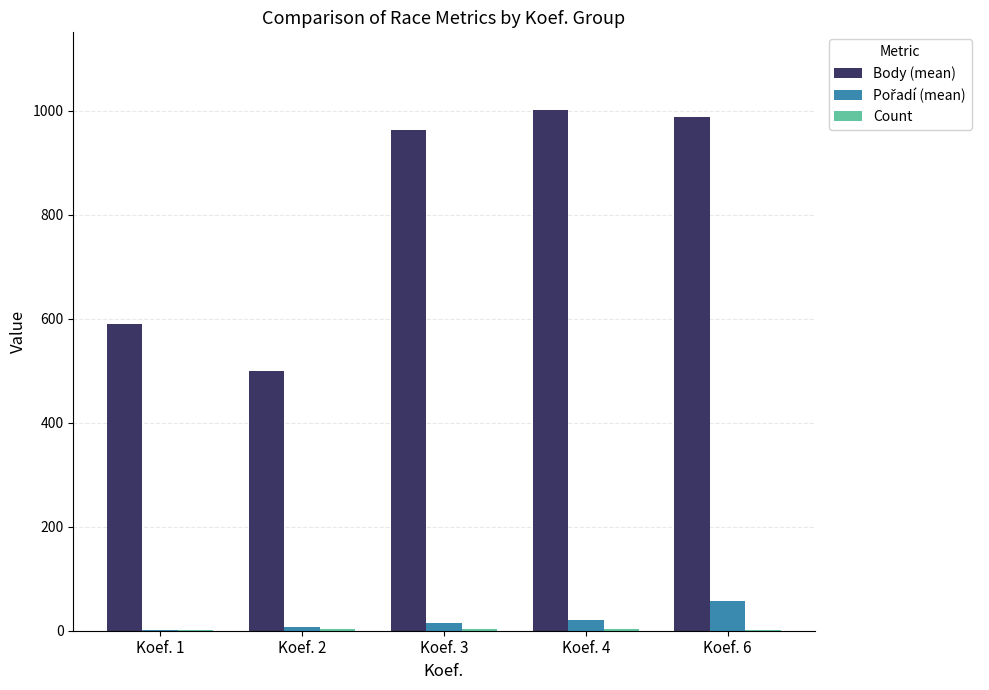

Between Koef. 2 and Koef. 6, which series saw the biggest shift?

Body (mean)